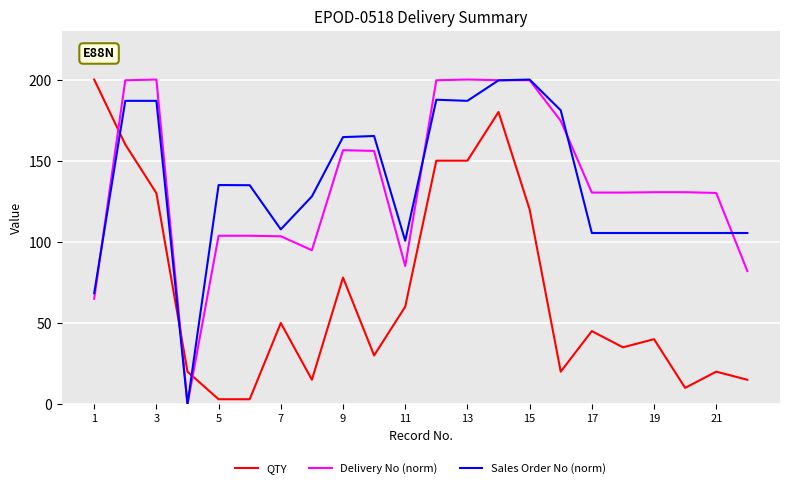

What are all the series names shown in the legend?

QTY, Delivery No (norm), Sales Order No (norm)